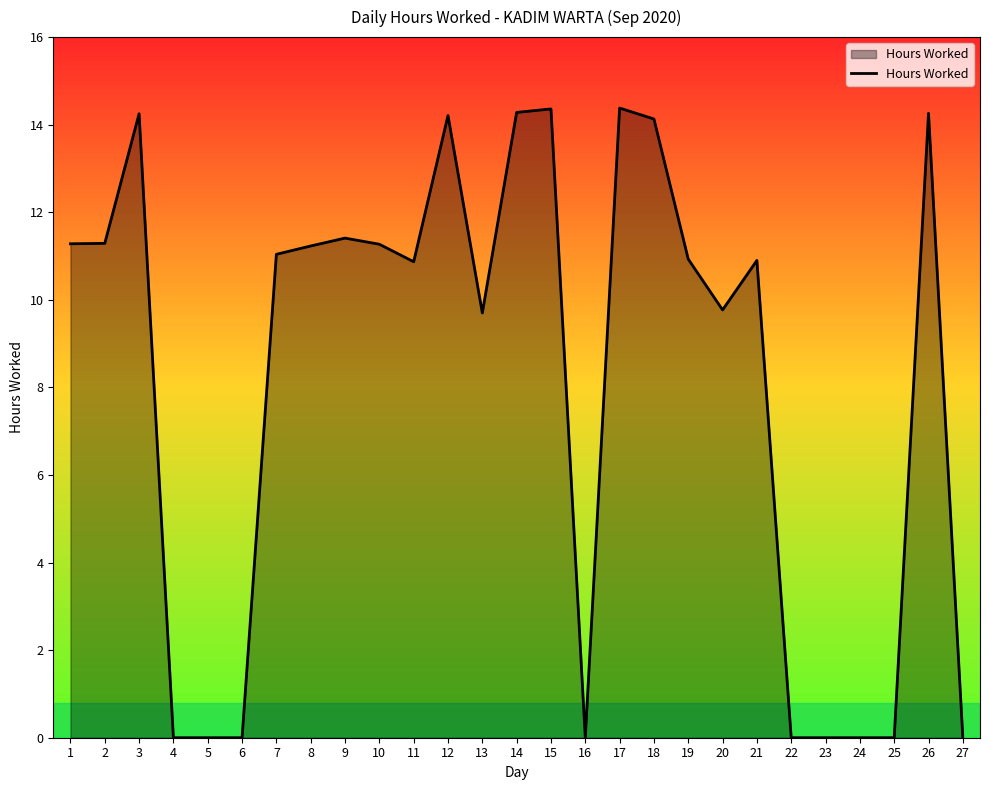

What is the difference between the second highest and second lowest values?

14.4